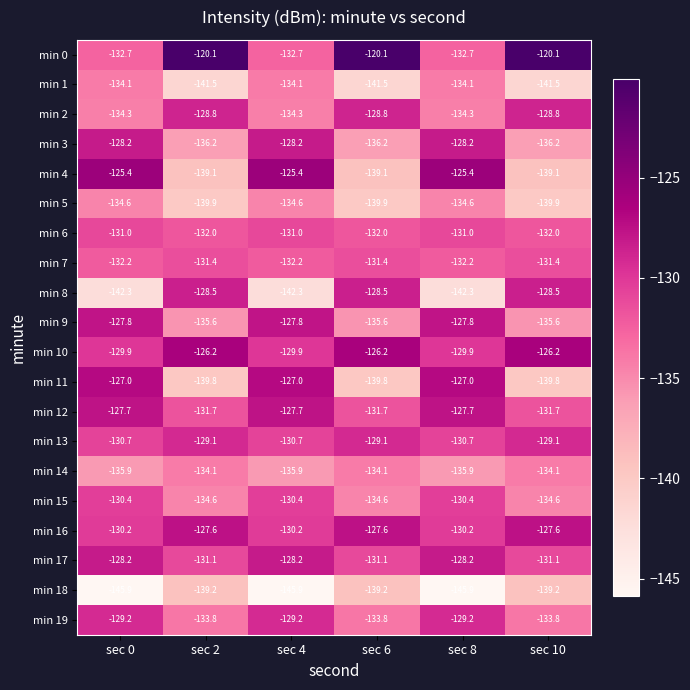

Read the min 0 value at sec 4.

-132.7